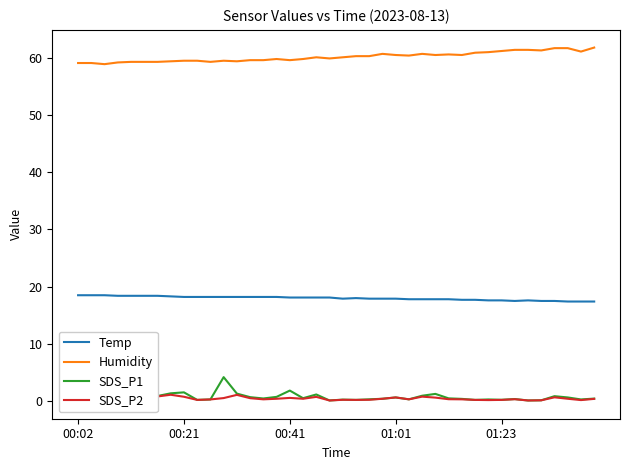

At 29, list the series in order from largest to smallest.

Humidity, Temp, SDS_P1, SDS_P2